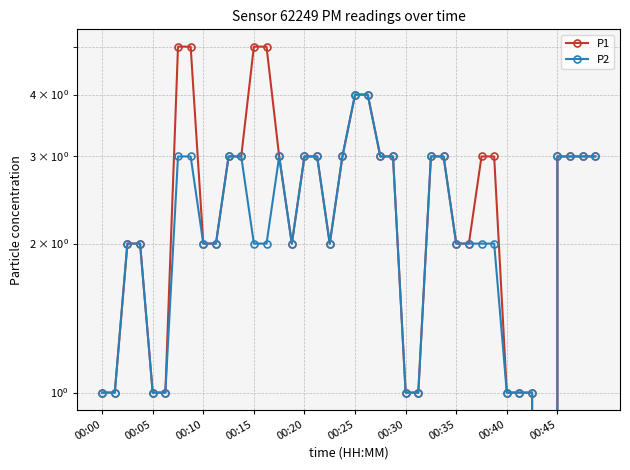

List the series in order of their overall mean, lowest first.

P2, P1